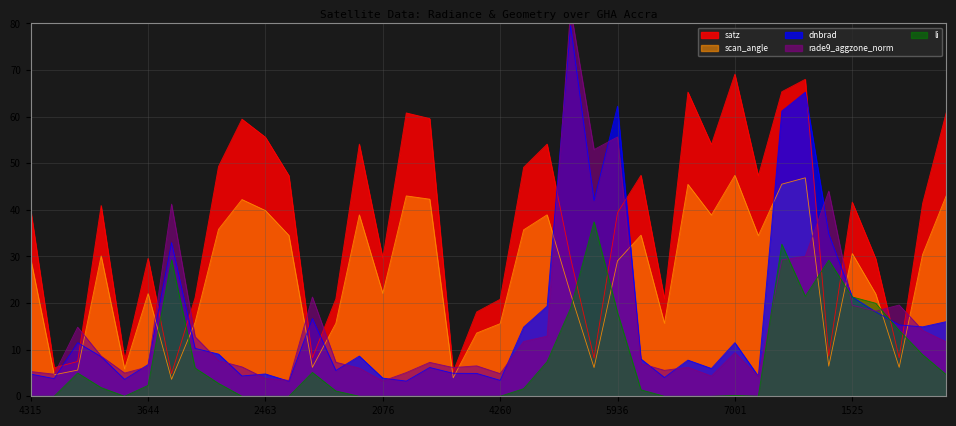

At which category is the sum across all series the highest?

7199